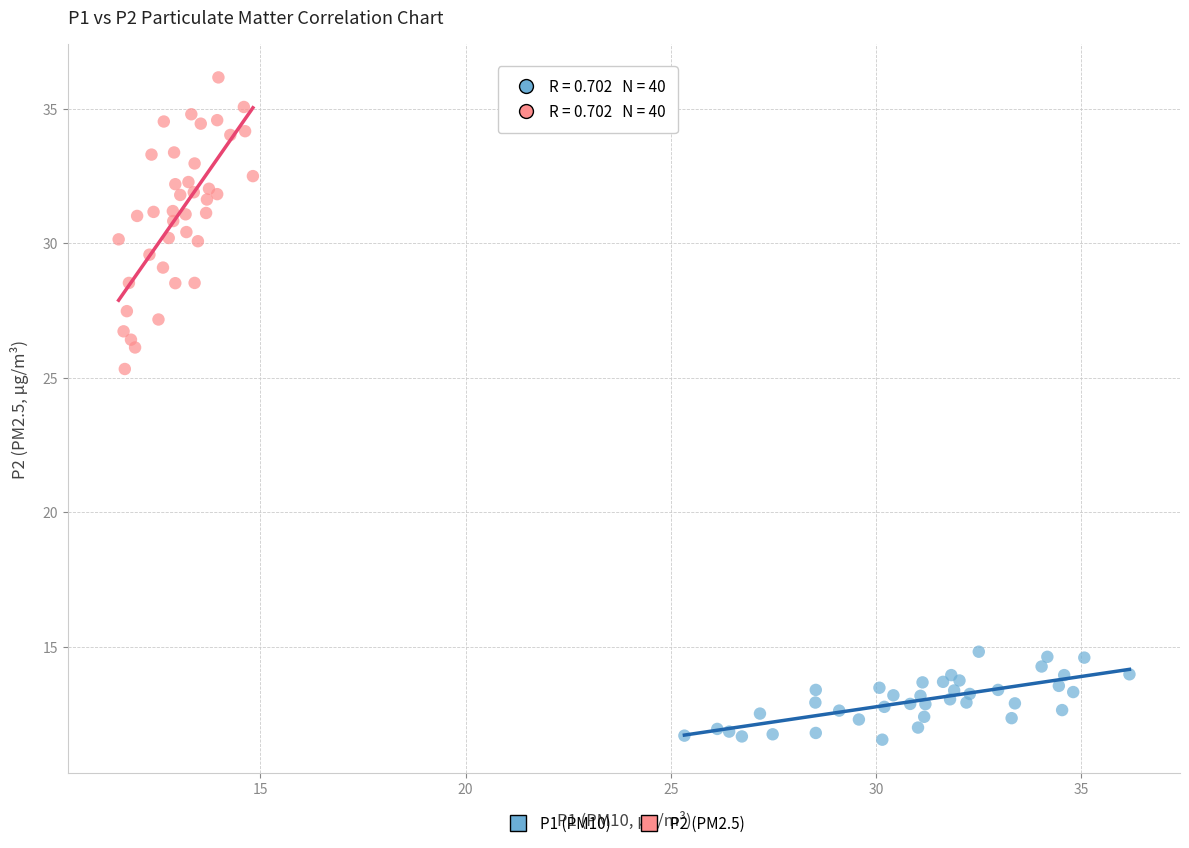

Which series reaches the maximum Y coordinate?

P2 (PM2.5)